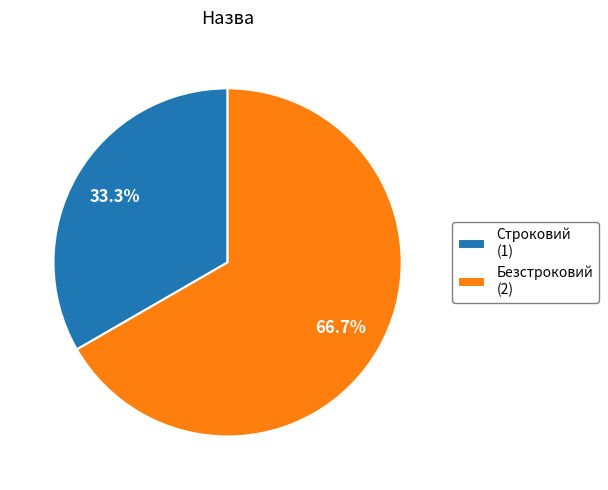

Does Строковий account for over 50% of the chart?

No